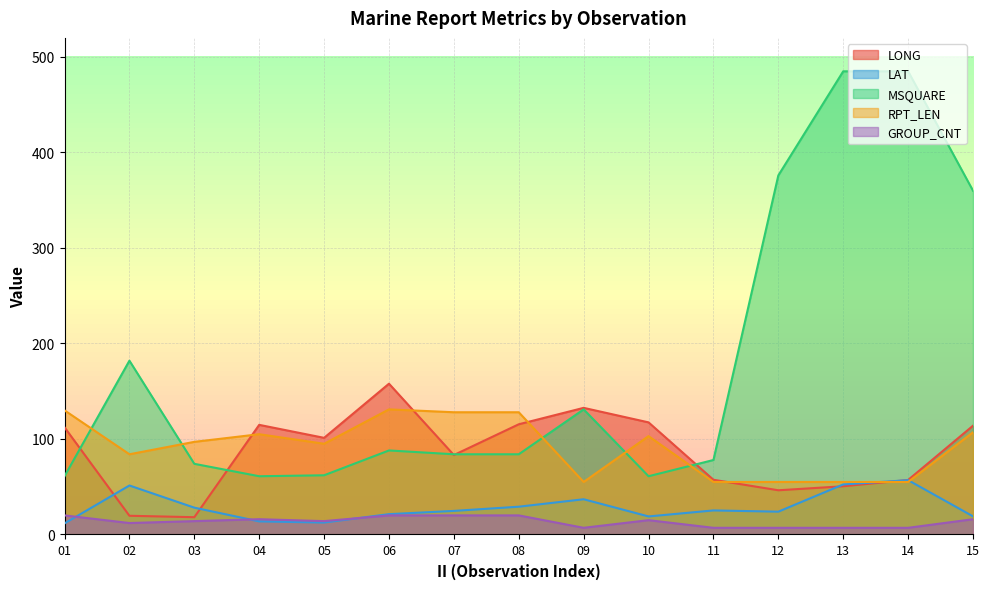

Between 03 and 15, which series saw the biggest shift?

MSQUARE